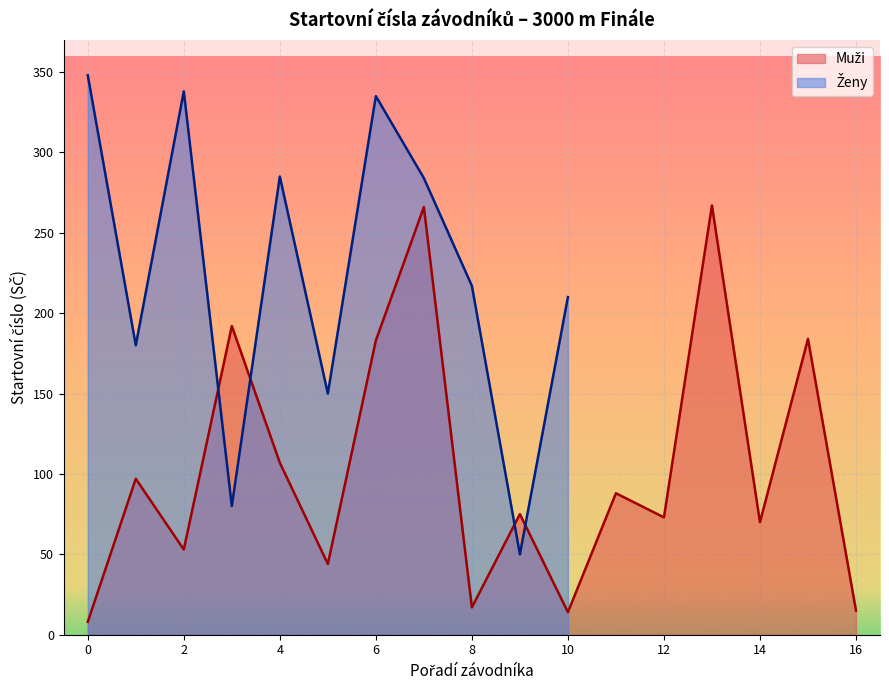

True or false: the data shows 399 at 13.

False